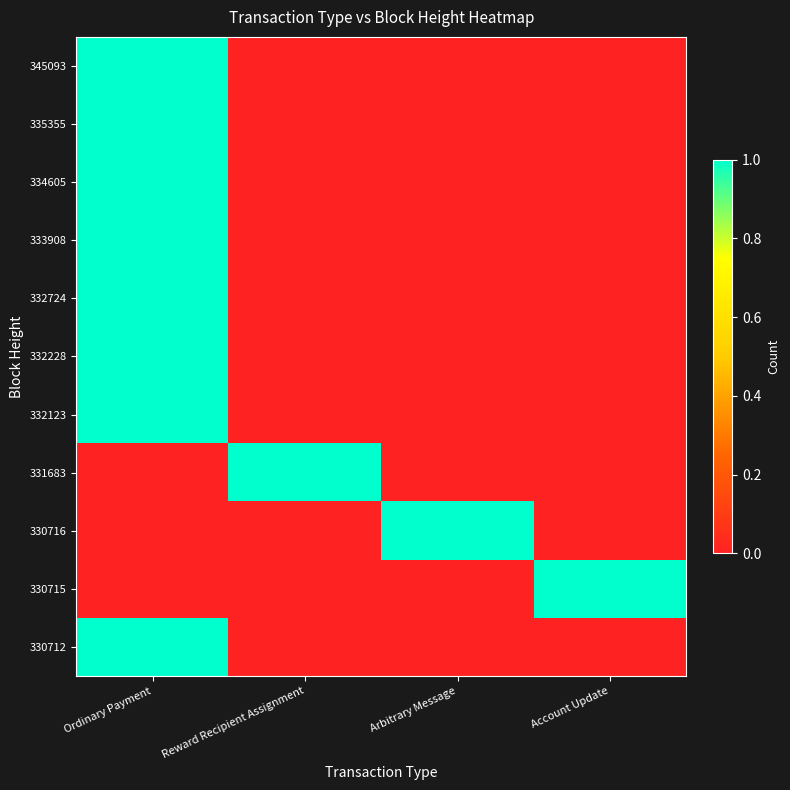

At which category is the sum across all series the highest?

Ordinary Payment